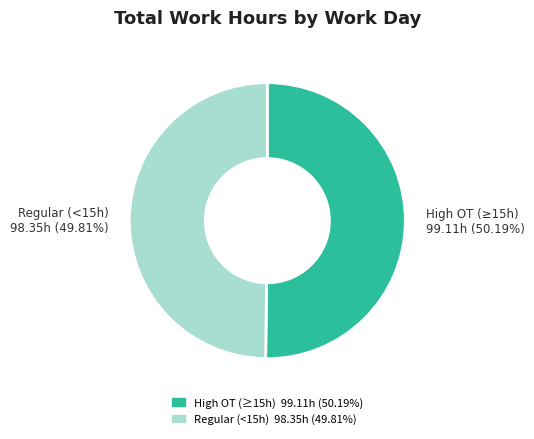

Is there a majority slice in this chart?

Yes